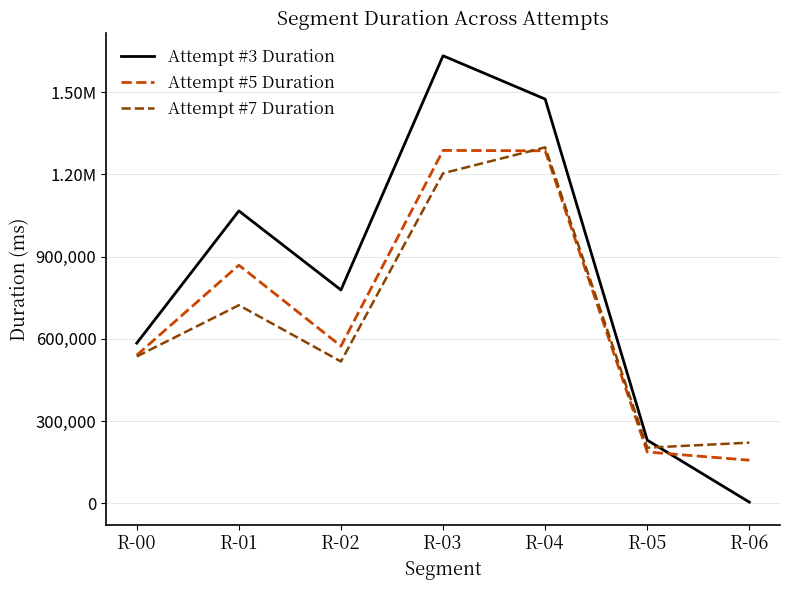

What are all the series names shown in the legend?

Attempt #3 Duration, Attempt #5 Duration, Attempt #7 Duration